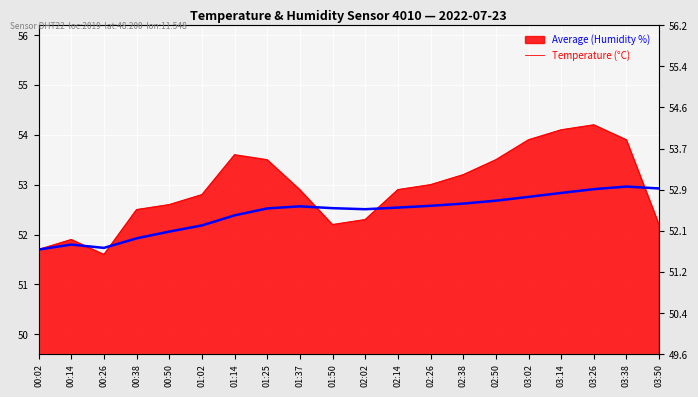

What is the smallest value displayed?

51.7